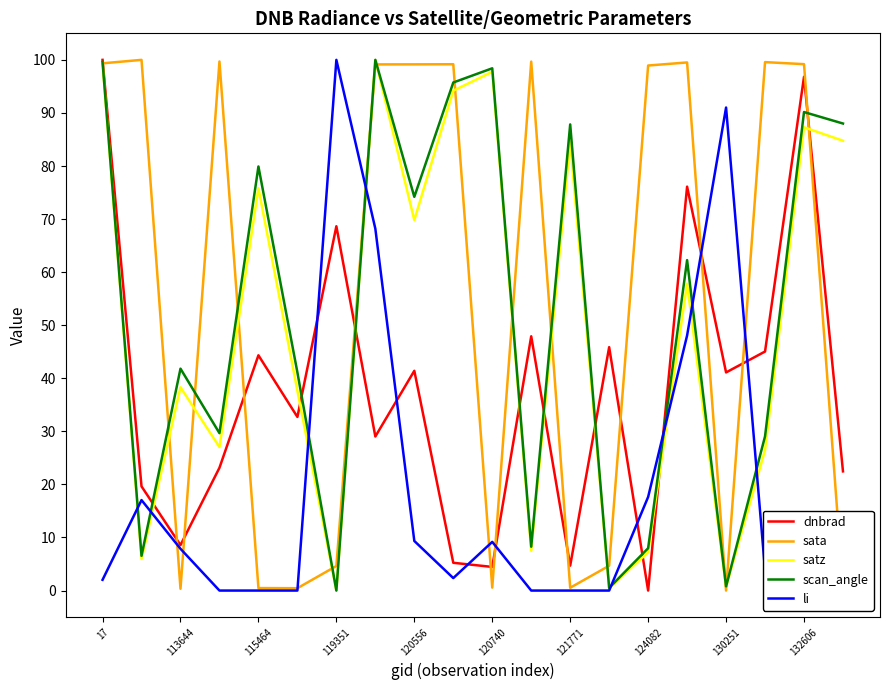

What is the difference between the second highest and minimum values in the sata series?

99.7